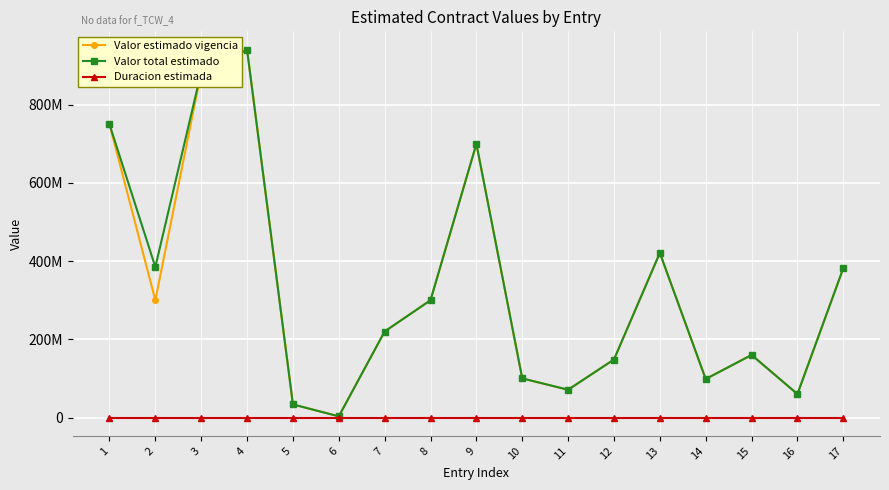

What are all the series names shown in the legend?

Valor estimado vigencia, Valor total estimado, Duracion estimada